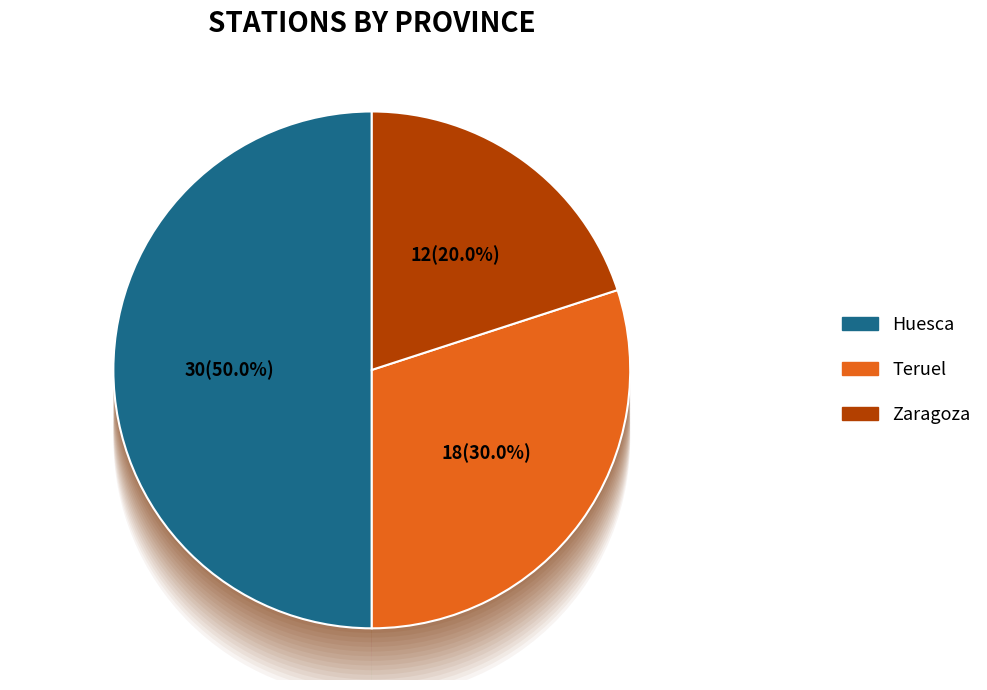

To the nearest percent, what is the average slice percentage?

33%